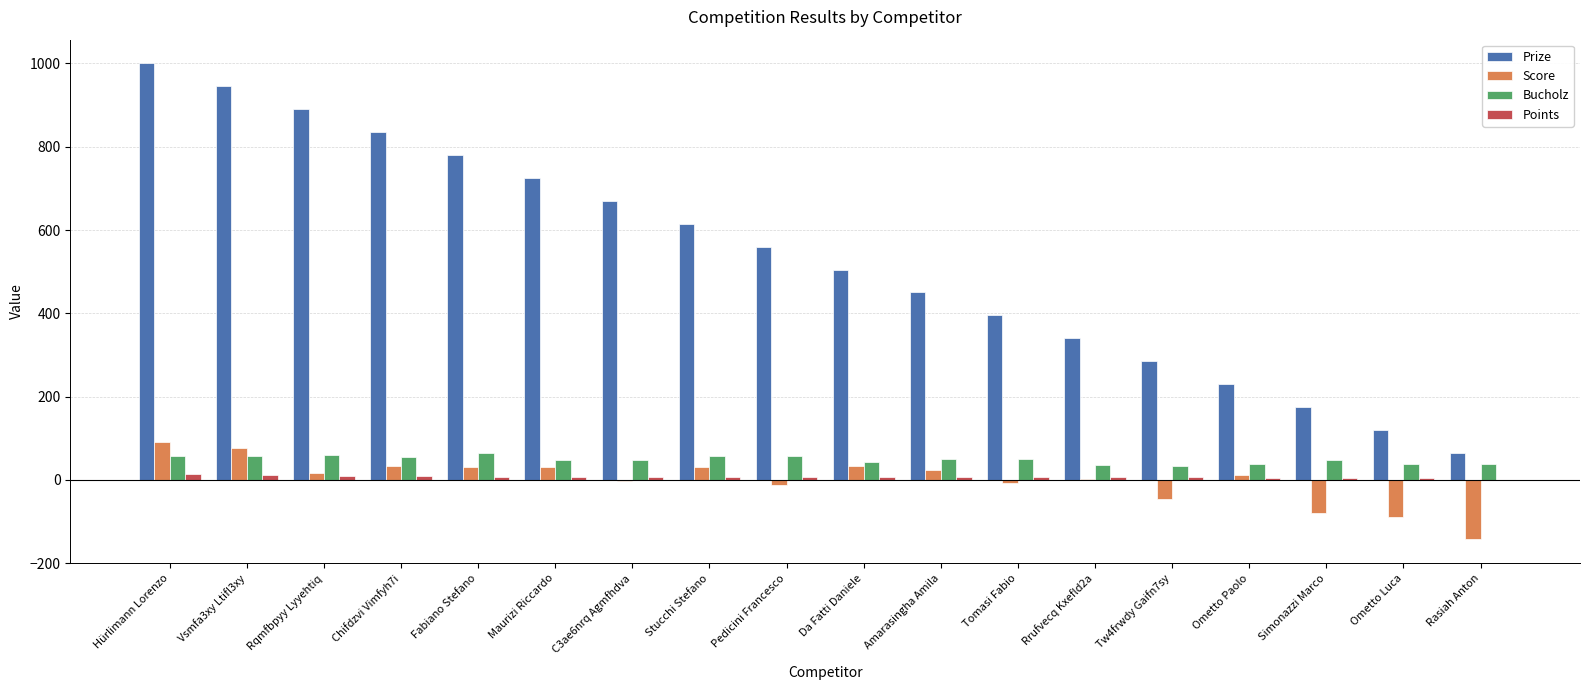

Which series has the largest total across all categories?

Prize